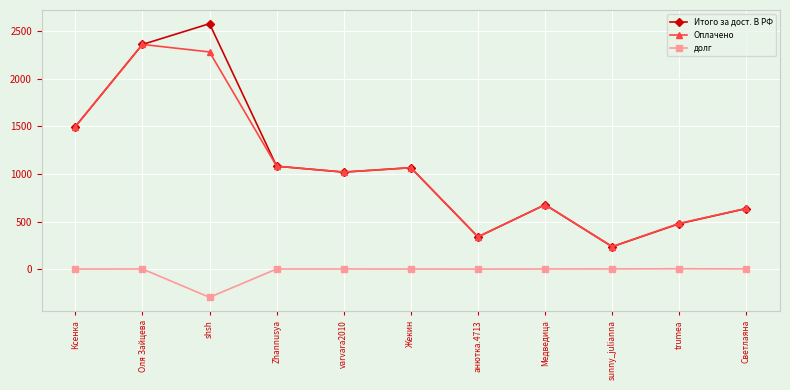

True or false: Оплачено has a value of 648.5 at Оля Зайцева.

False